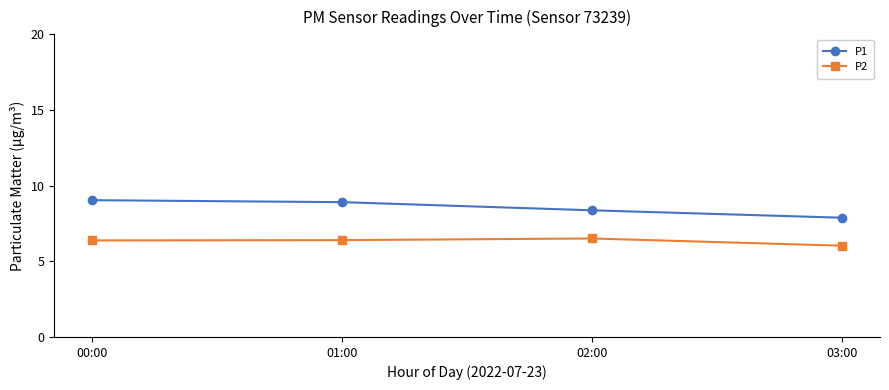

What is the difference between the P1 values at 02:00 and 01:00?

0.5